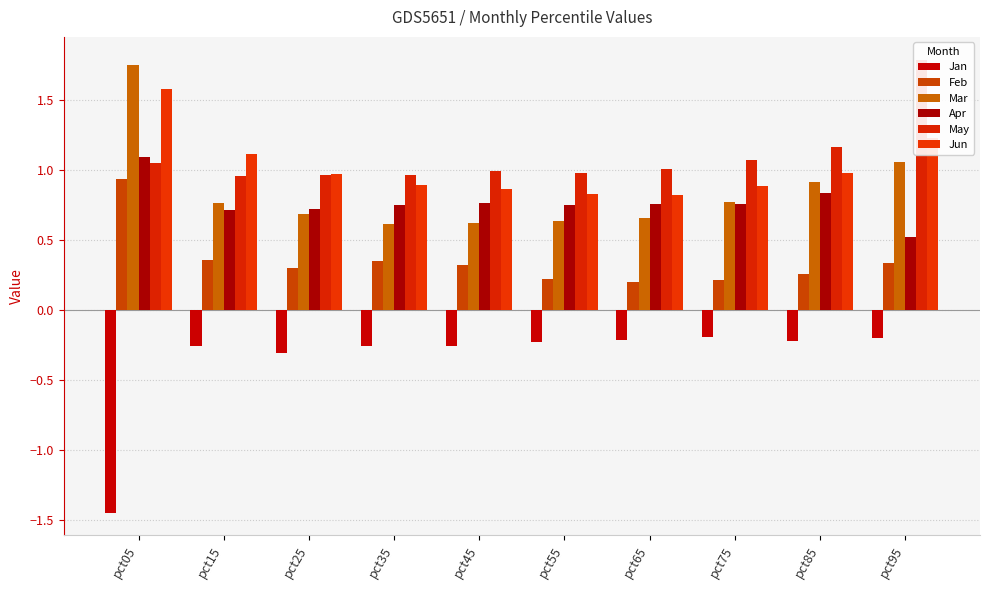

What is the sum of all May values?

10.9